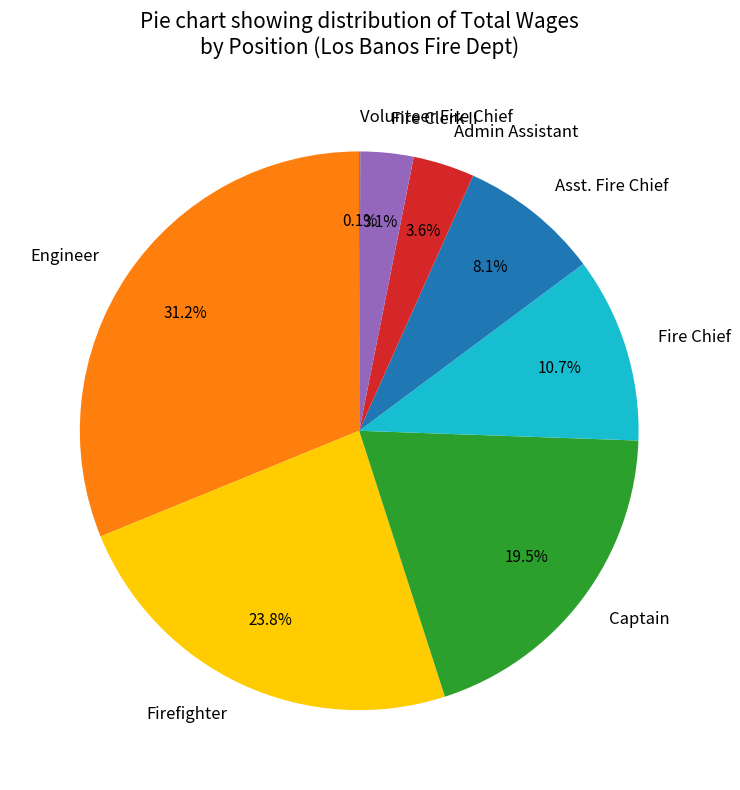

What portion of the pie excludes Asst. Fire Chief?

91.9%